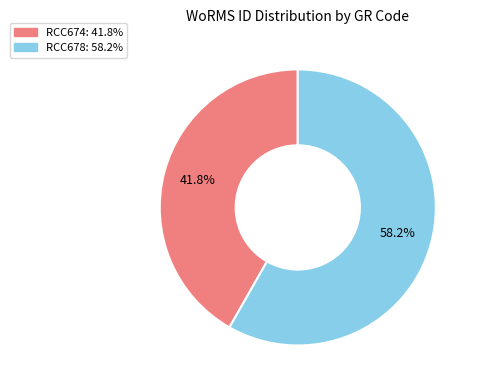

Which slice represents more than half of the pie?

RCC678